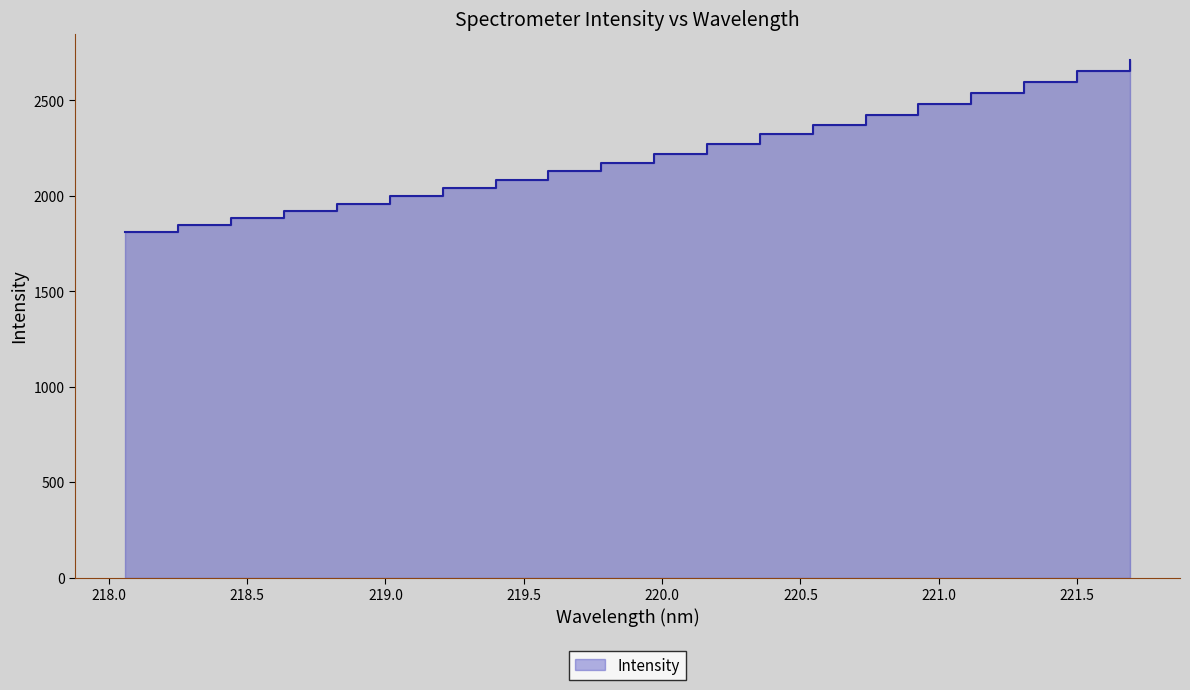

How many lines are shown in the chart?

1